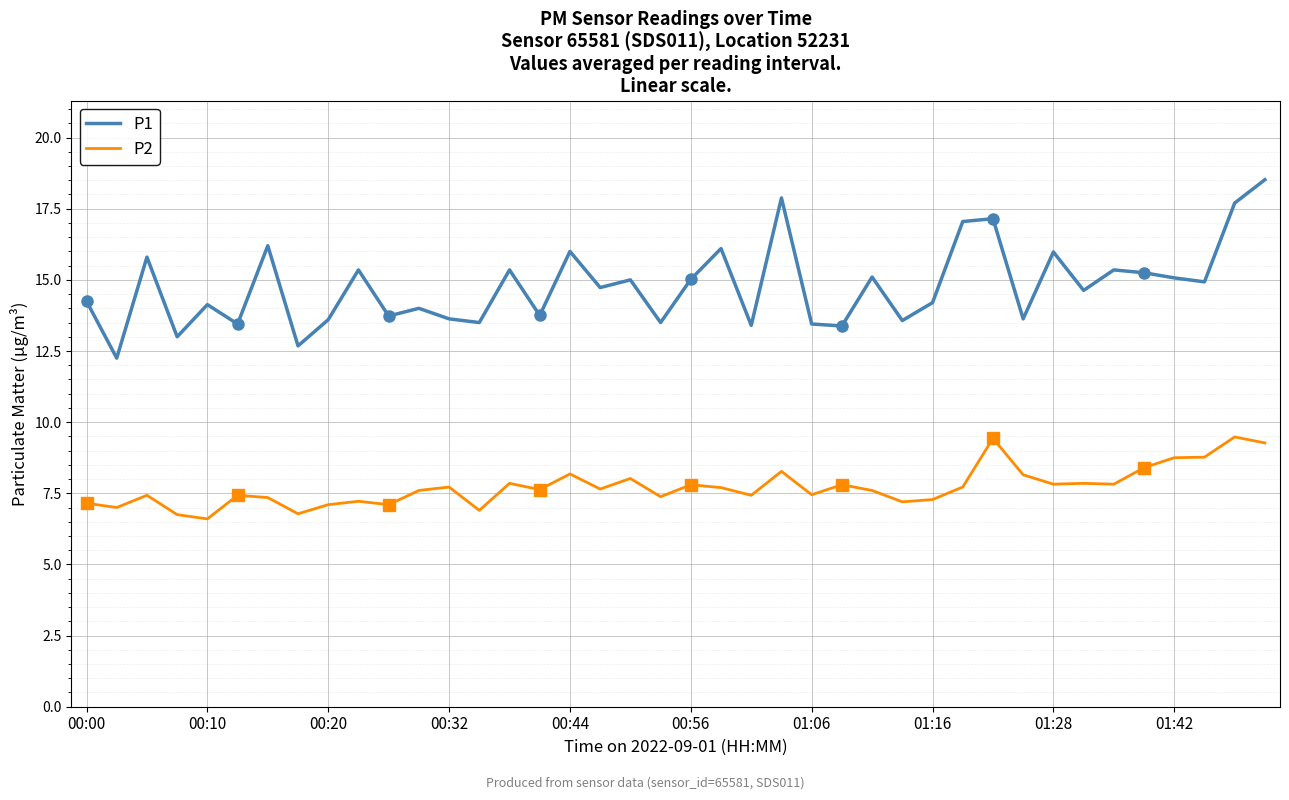

What is the difference between the P2 values at 25 and 22?

0.4